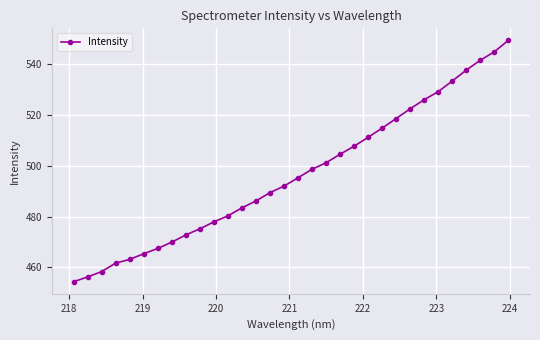

Count the number of values greater than 495.

16